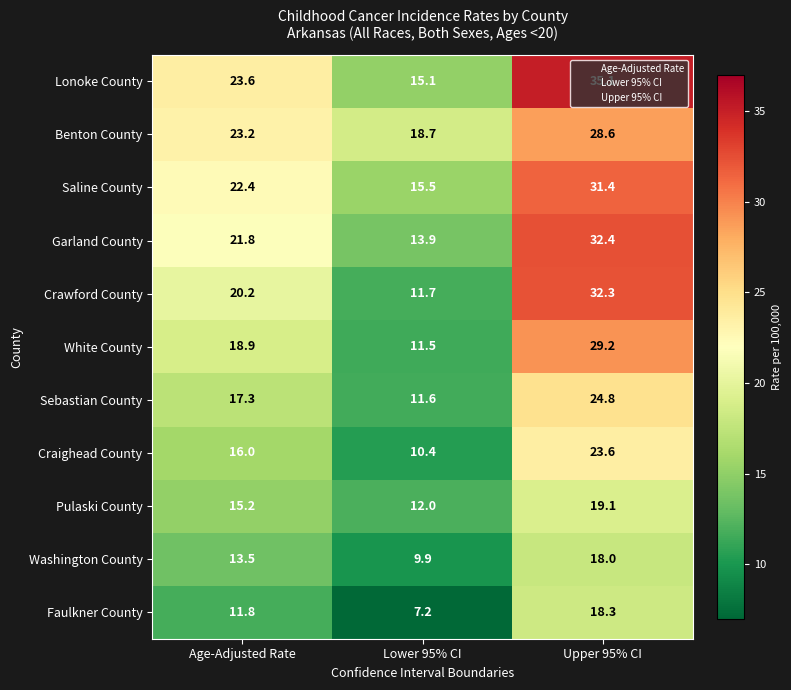

Where is Benton County nearest to the value 23?

Age-Adjusted Rate